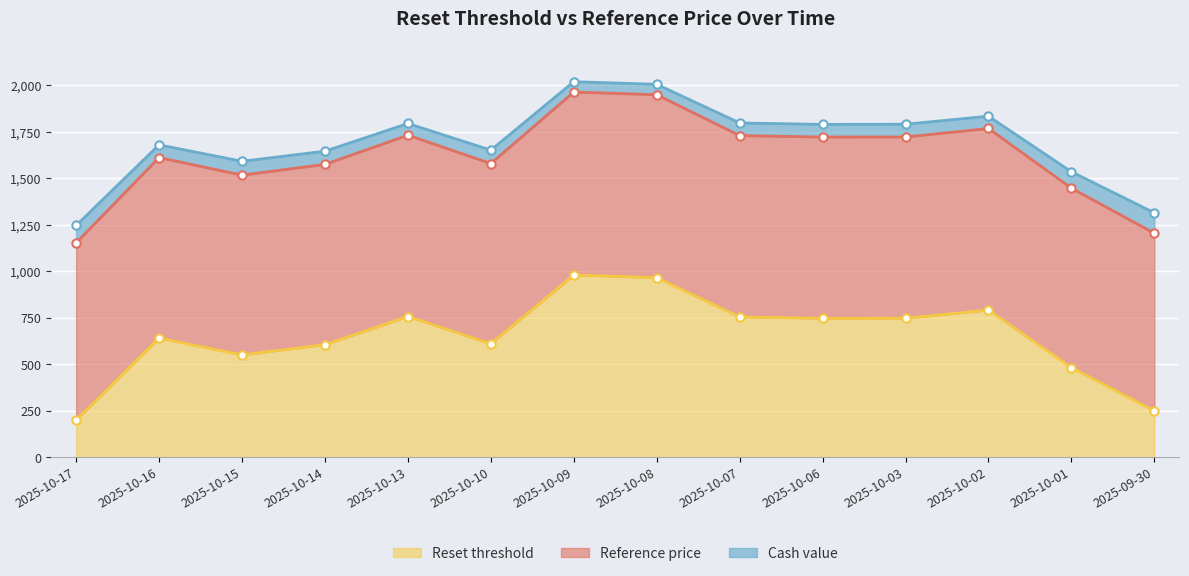

What is the minimum value for Reset threshold?

200.0